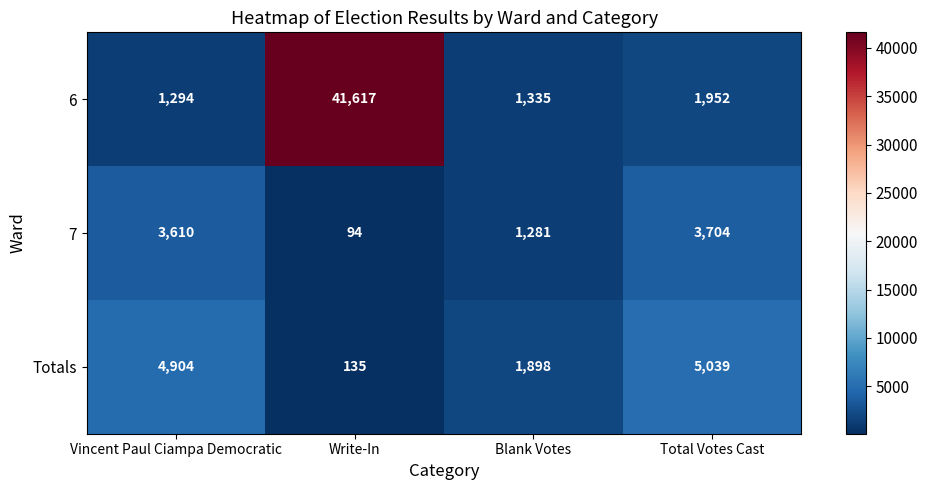

Which category has the highest value across all series?

Write-In